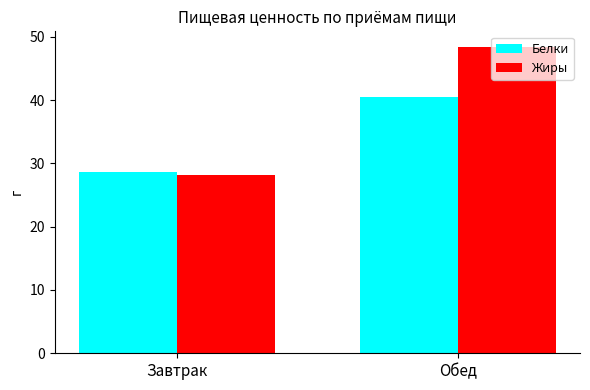

What is the label of the 2nd bar from the left?

Обед